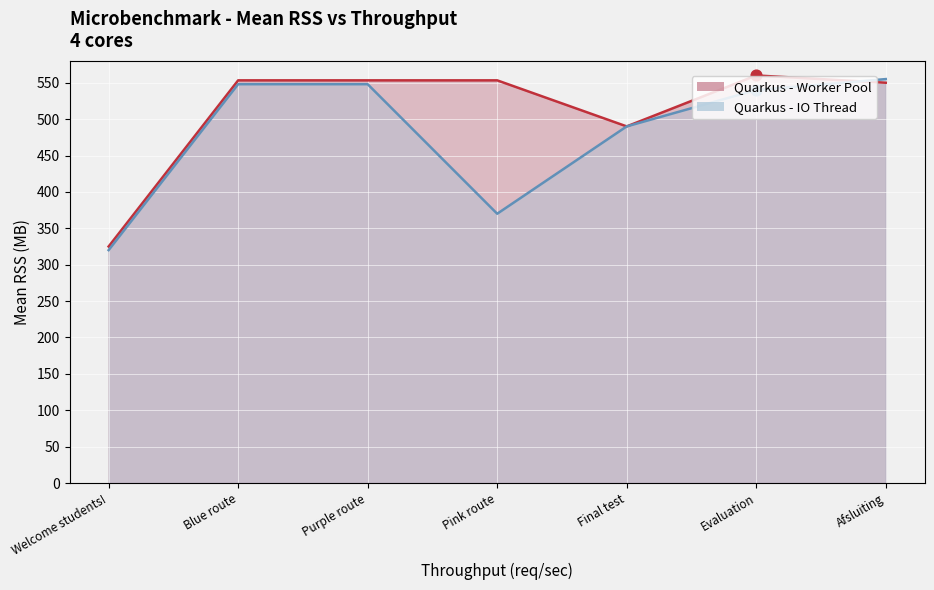

Which series contains the lowest Y value?

Quarkus - IO Thread